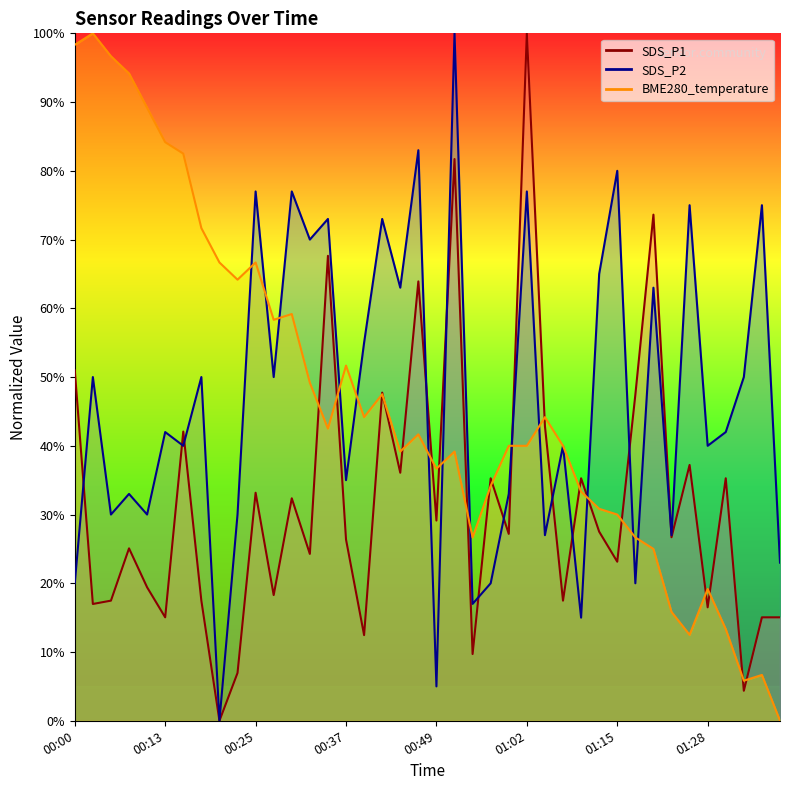

What is the label of the 34th point from the right?

00:15